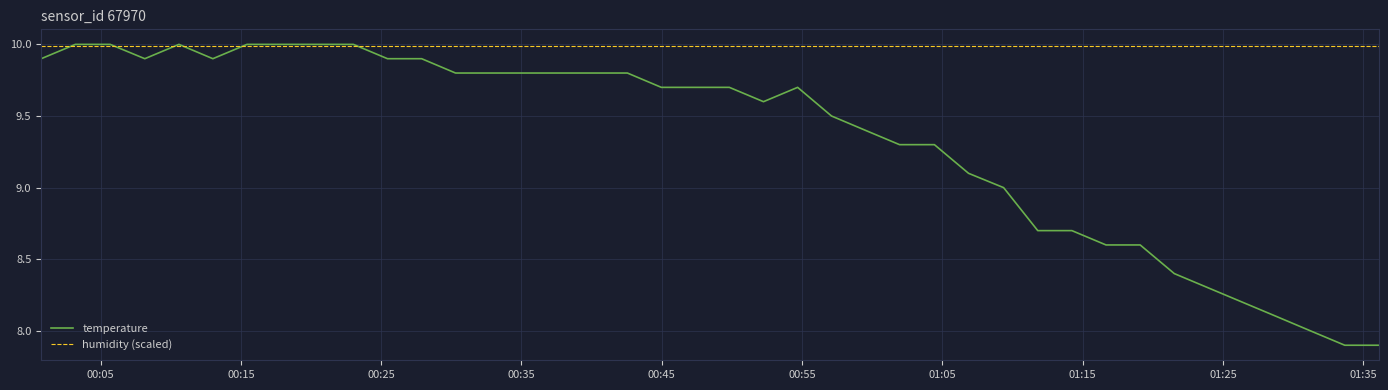

What is the minimum value for temperature?

7.9